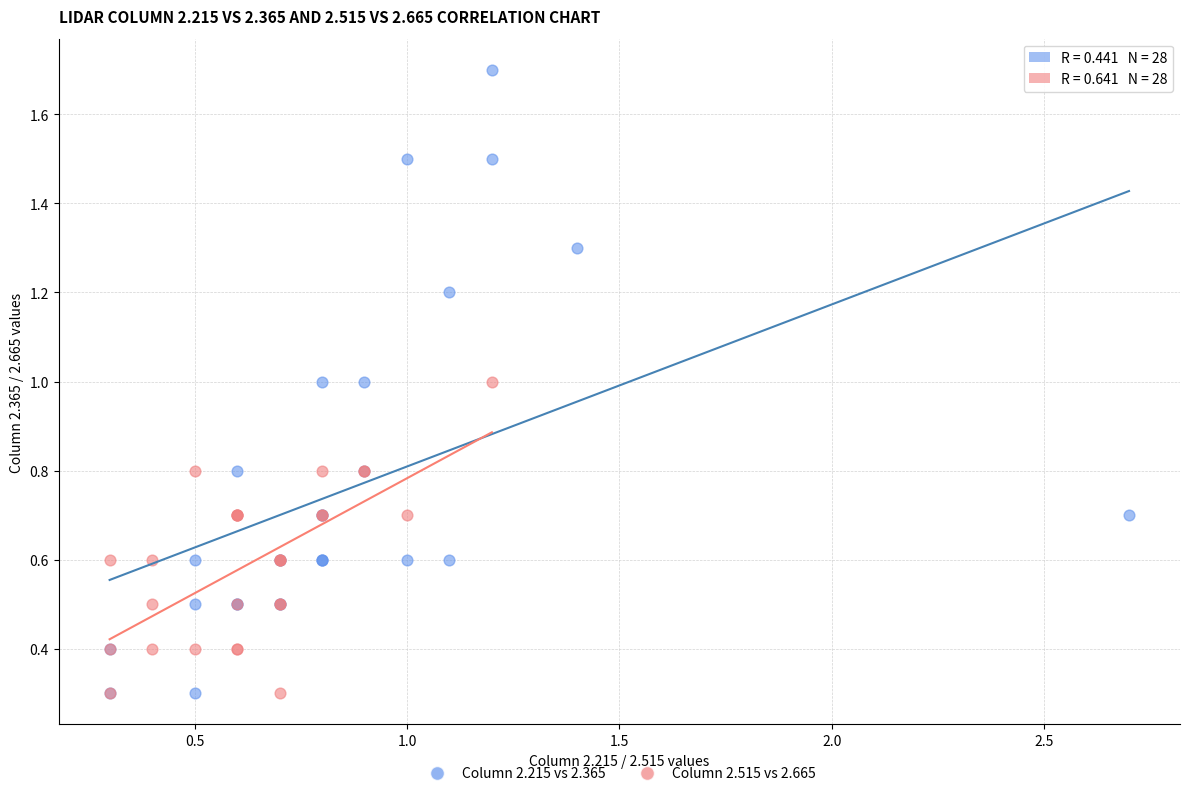

Which series reaches the maximum Y coordinate?

Column 2.215 vs 2.365